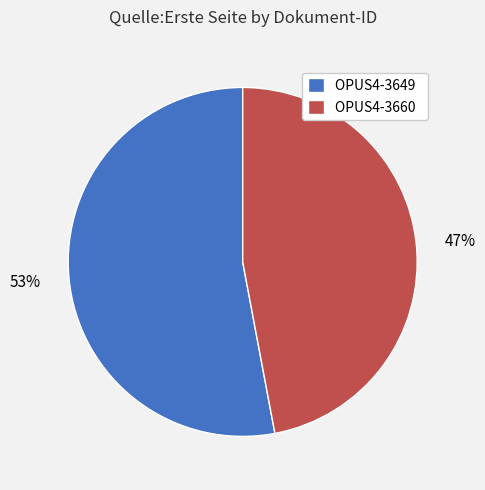

Combined, do OPUS4-3649 and OPUS4-3660 account for over 50%?

Yes